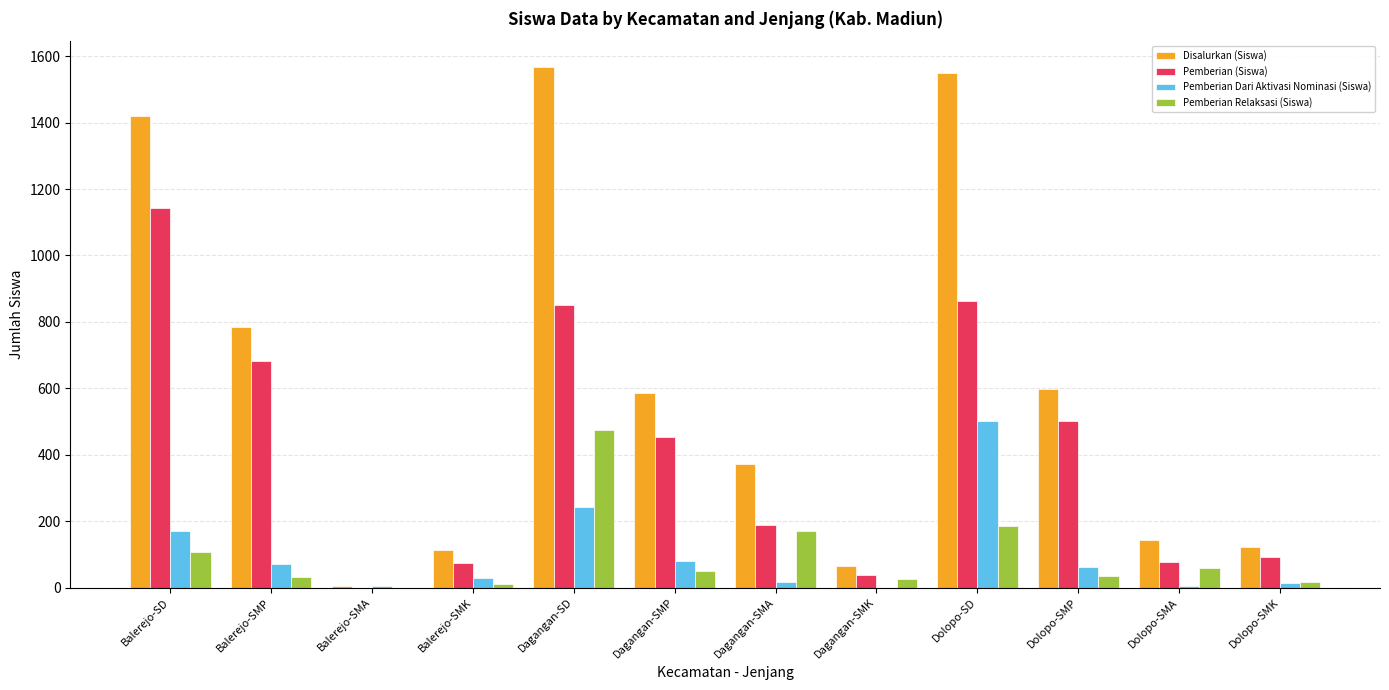

Where does the Pemberian Dari Aktivasi Nominasi (Siswa) series first go above 62?

Balerejo-SD